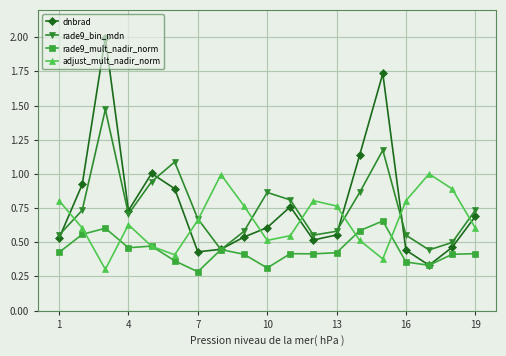

True or false: adjust_mult_nadir_norm and dnbrad intersect in this chart.

True